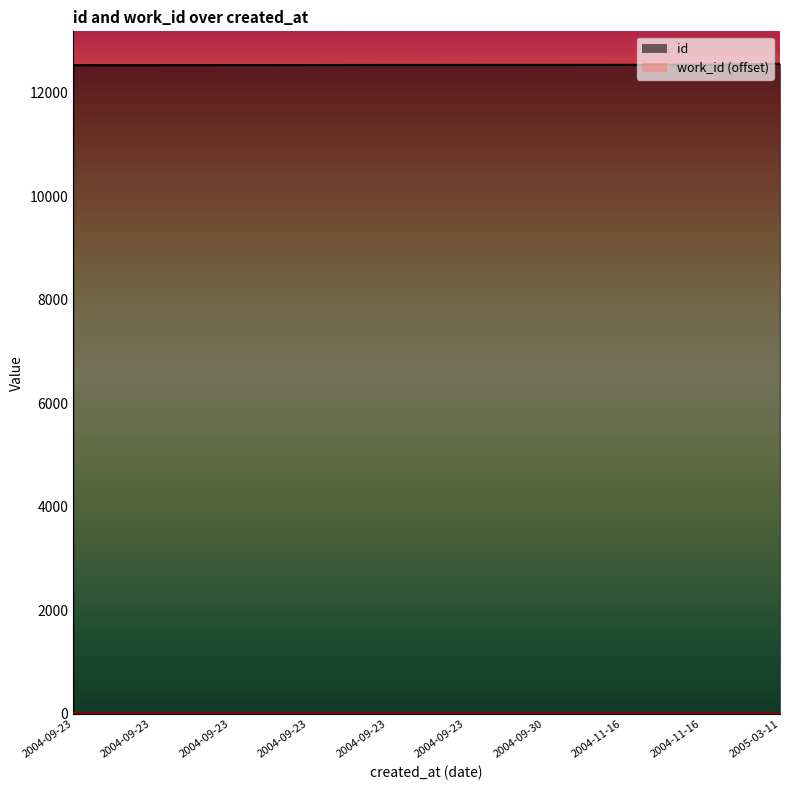

List the series in order of their peak value, lowest first.

work_id, id